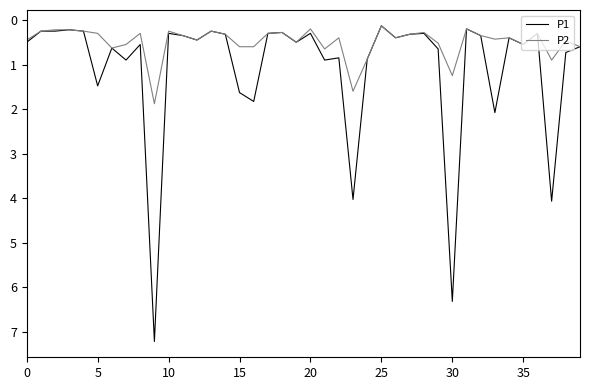

Which series has the largest total across all categories?

P1